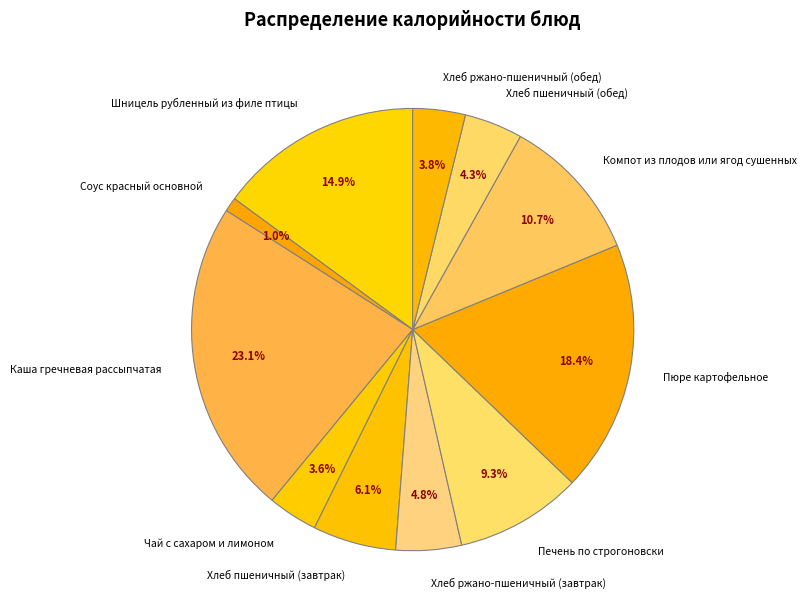

Is there any slice that represents more than half of the pie?

No